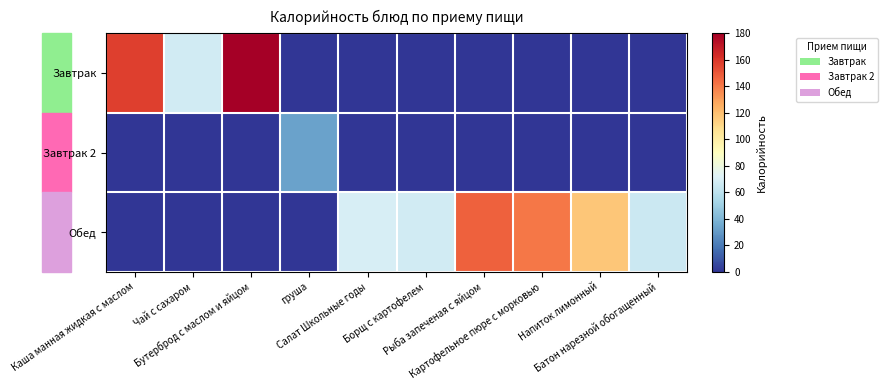

How many distinct data groups are displayed?

3